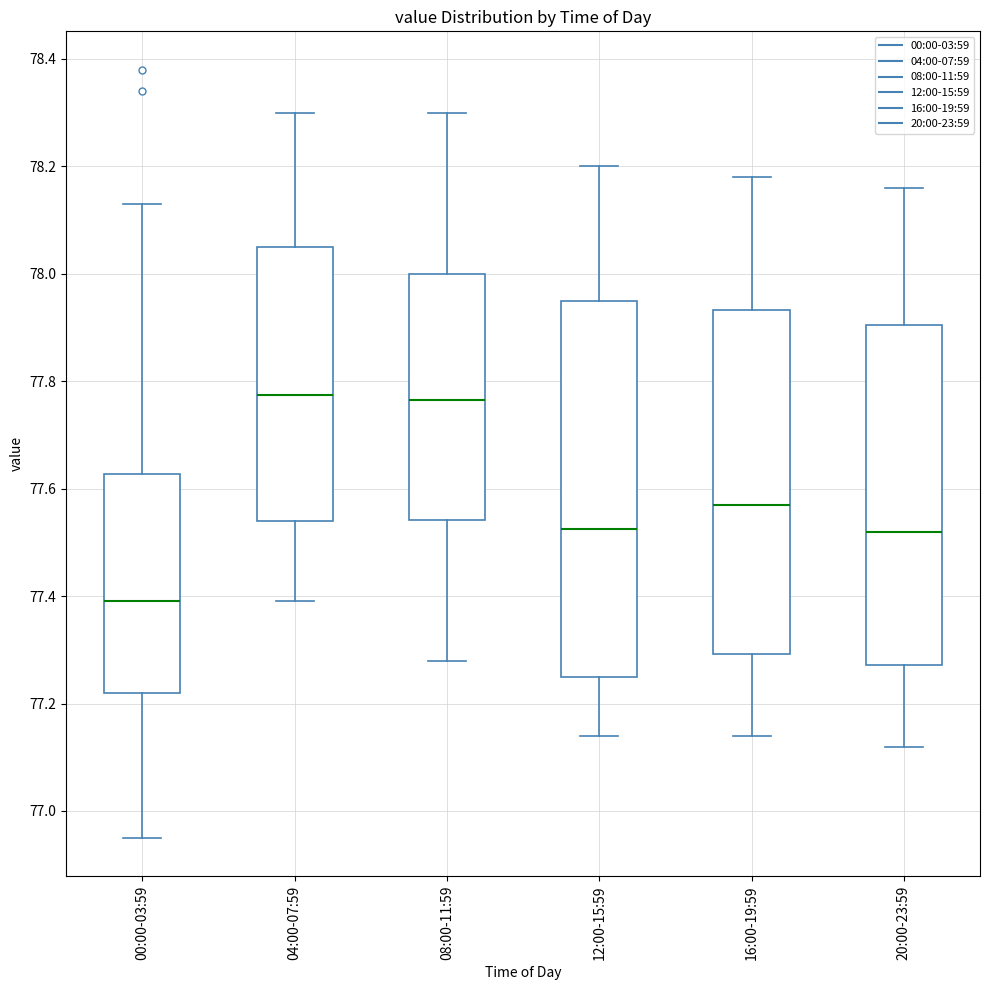

Comparing the boxes themselves (not the whiskers), which one is the tallest?

12:00-15:59